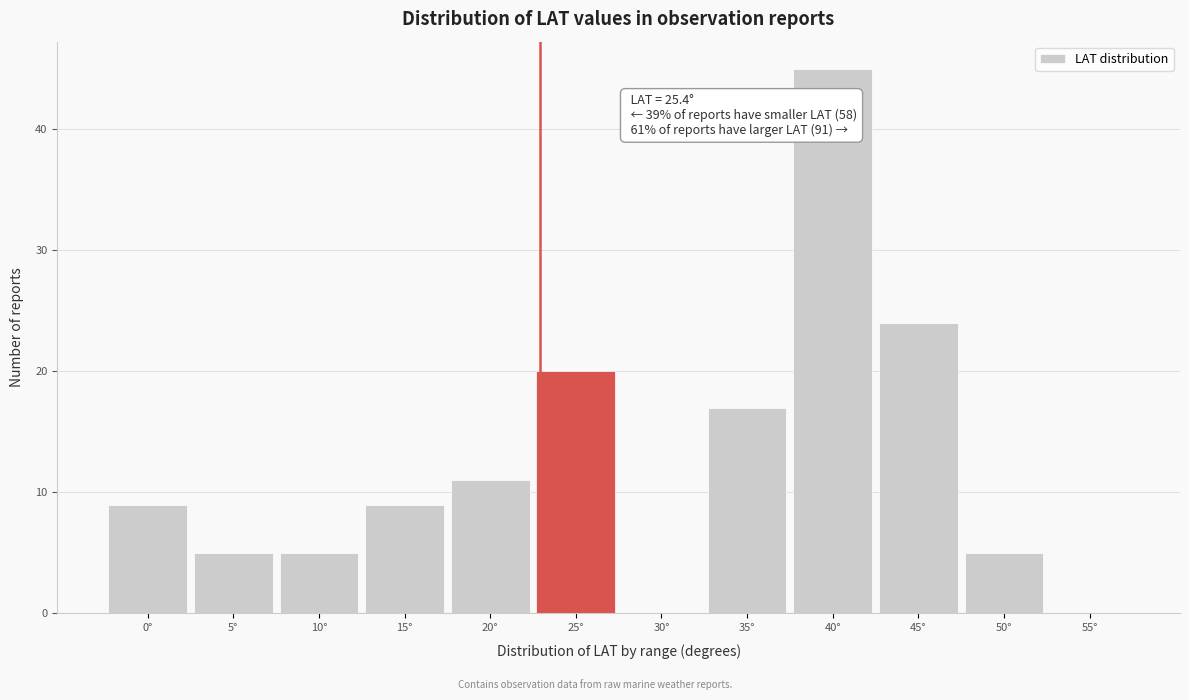

Reading left to right, transcribe all the data shown in this chart.

0°=9	5°=5	10°=5	15°=9	20°=11	25°=20	30°=0	35°=17	40°=45	45°=24	50°=5	55°=0